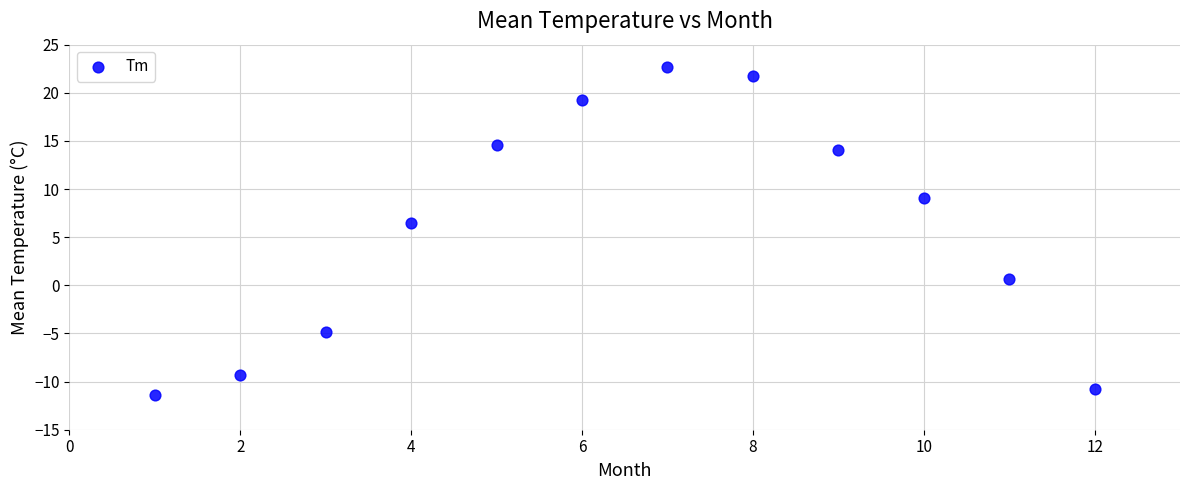

What is the average Y value?

6.0